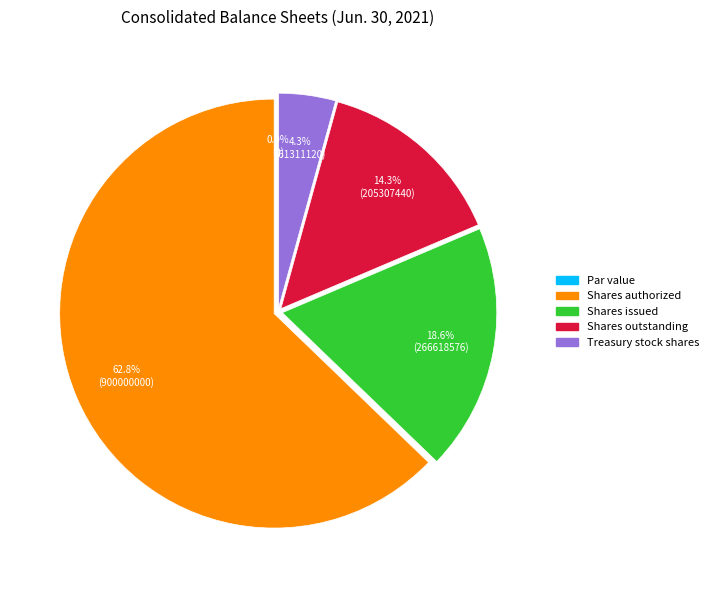

How many segments does this pie chart have?

5